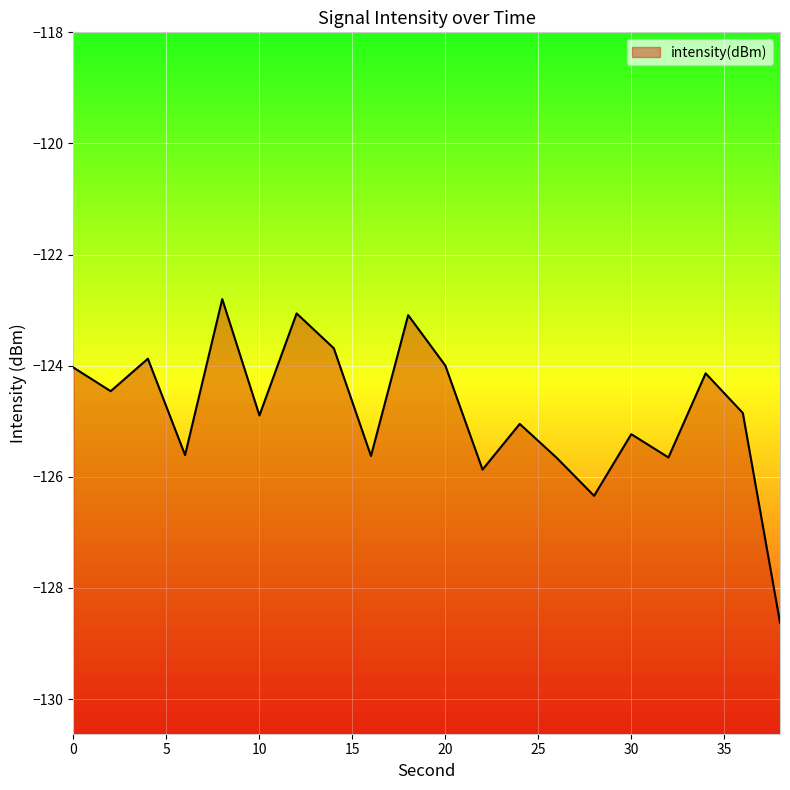

What is the value of the 13th point from the left?

-125.0